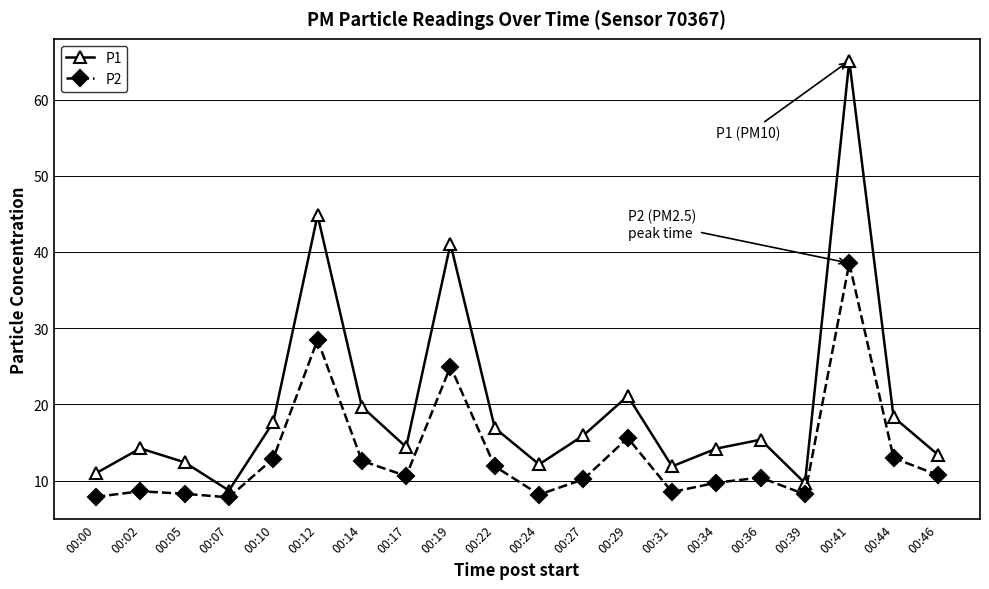

The value of P1 at 00:05 is 12.4. True or false?

True